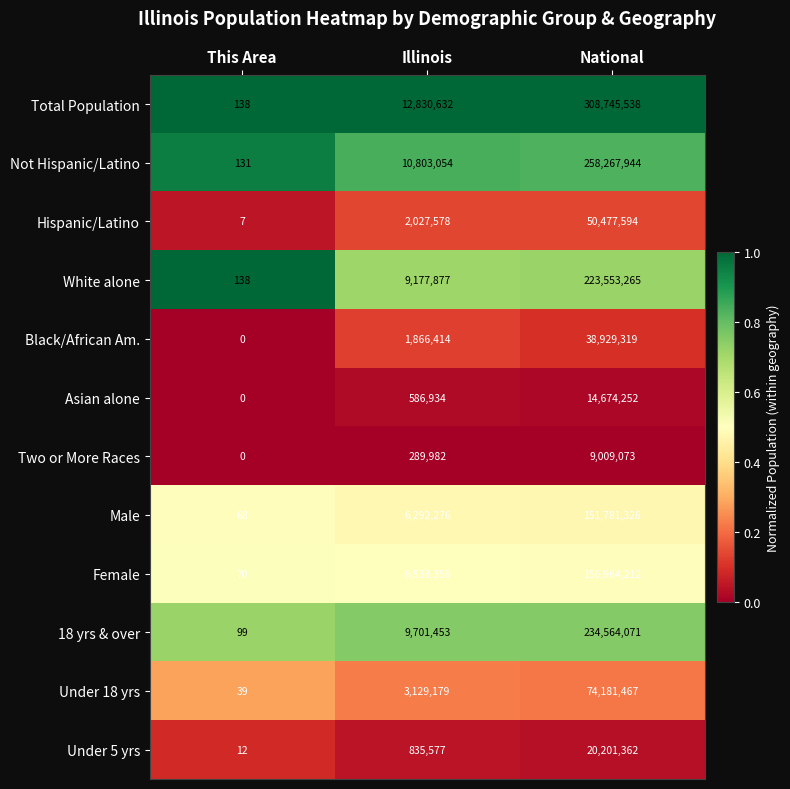

What is the difference between the highest and lowest values at Illinois?

12540650